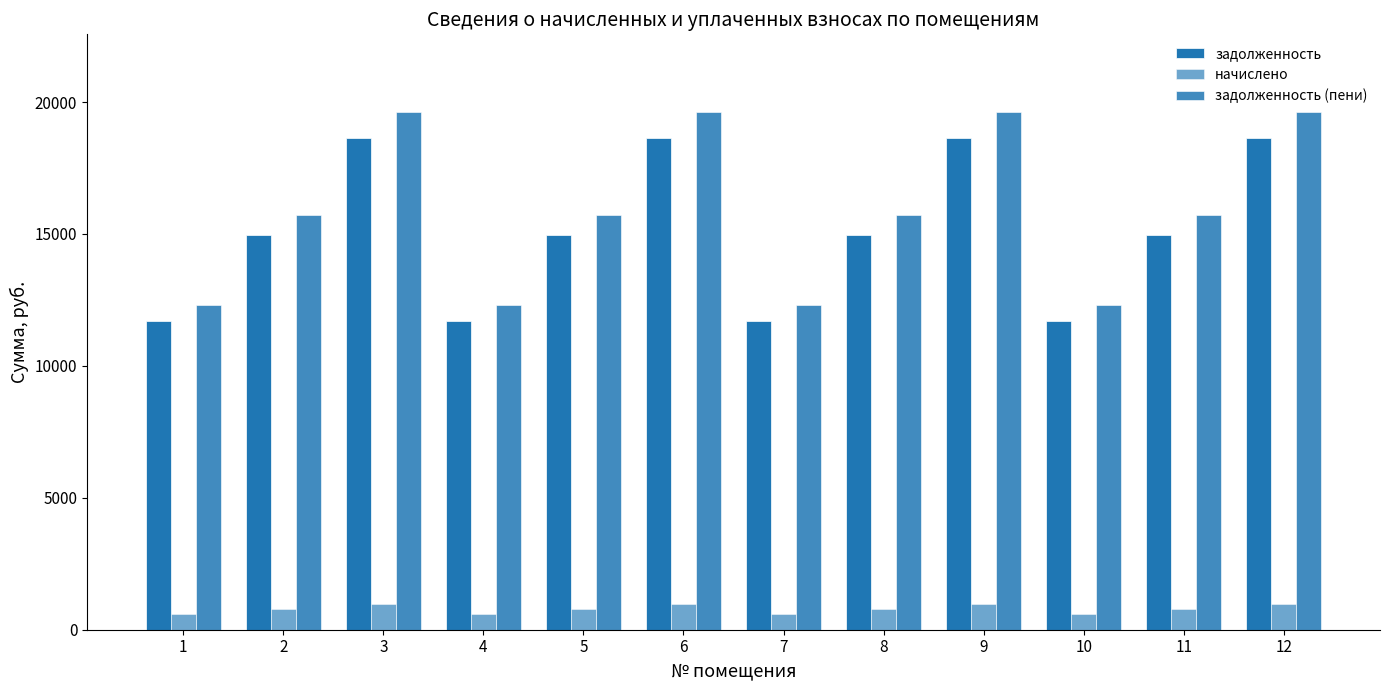

What is the value of the задолженность bar at the 10th from the left?

11694.2